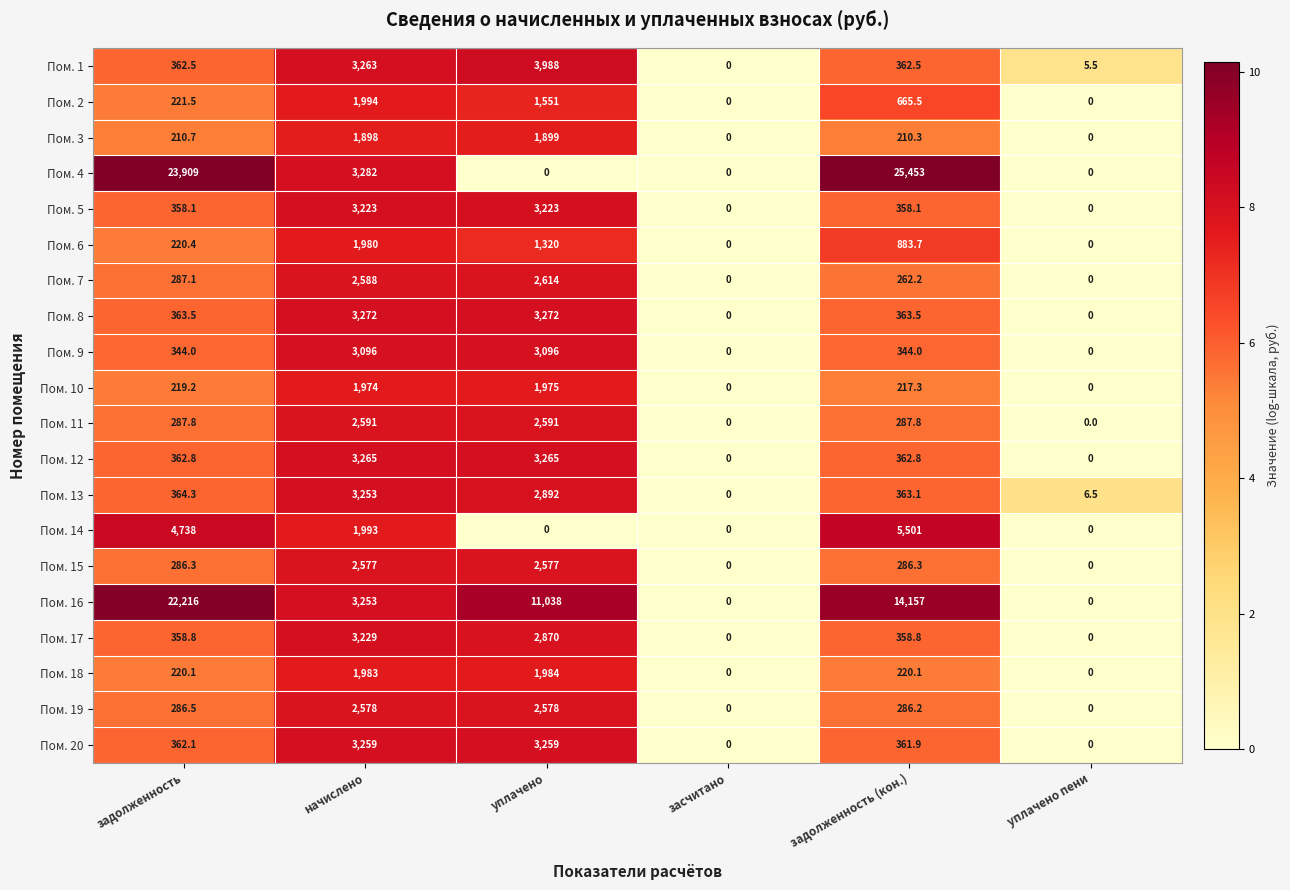

Is it true that Пом. 7 equals 0.0 at засчитано?

True